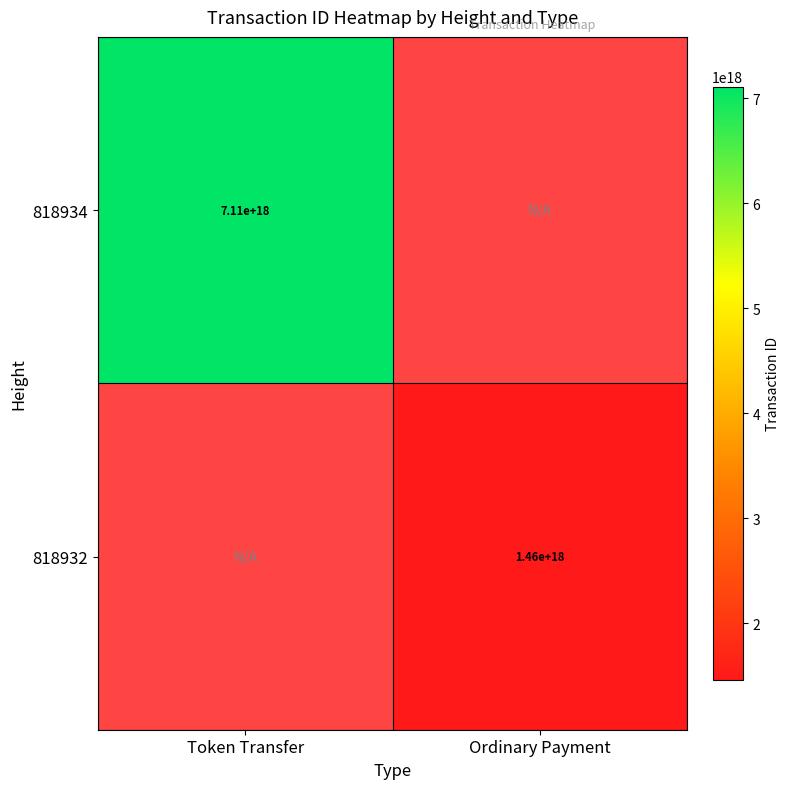

The 818934 series shows 7110000000000000000 at Token Transfer. True or false?

True